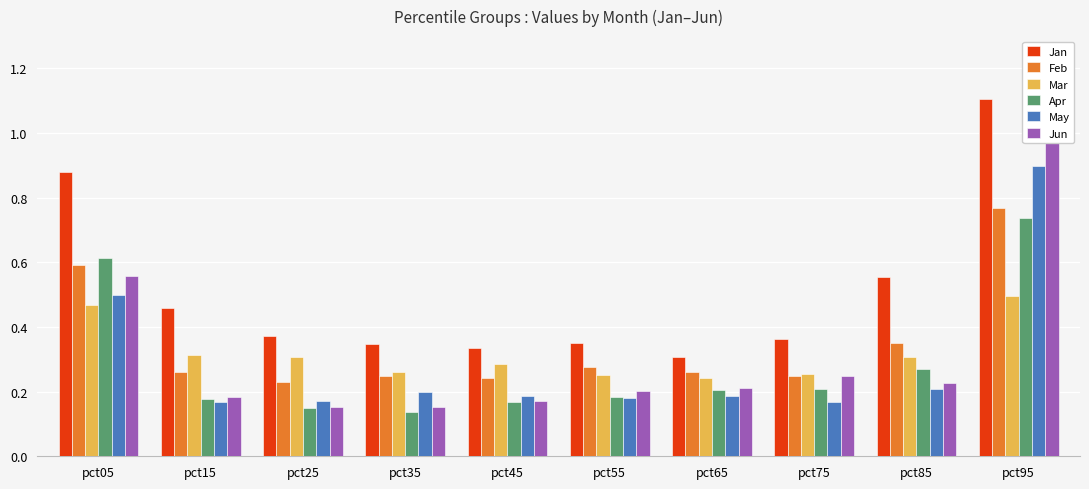

Which has a higher value, pct85 or pct45?

pct85